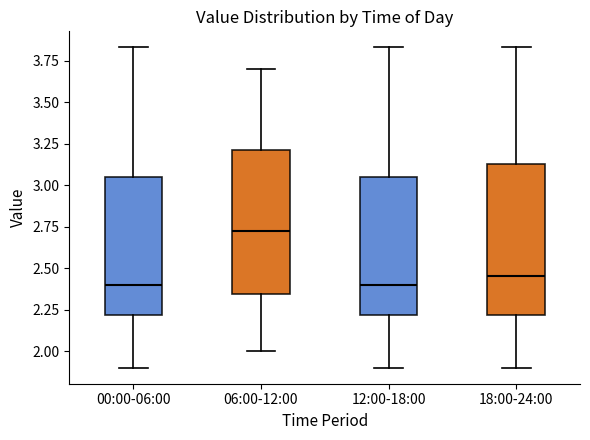

Reading left to right, read every box against the y-axis: the position of its median line, the range the box covers, and the ends of its whiskers. The values are not printed on the chart, so give them approximately, as read against the axis.

00:00-06:00: median 2.40, box 2.20 to 3.05, whiskers 1.90 to 3.85
06:00-12:00: median 2.75, box 2.35 to 3.20, whiskers 2.00 to 3.70
12:00-18:00: median 2.40, box 2.20 to 3.05, whiskers 1.90 to 3.85
18:00-24:00: median 2.45, box 2.20 to 3.15, whiskers 1.90 to 3.85